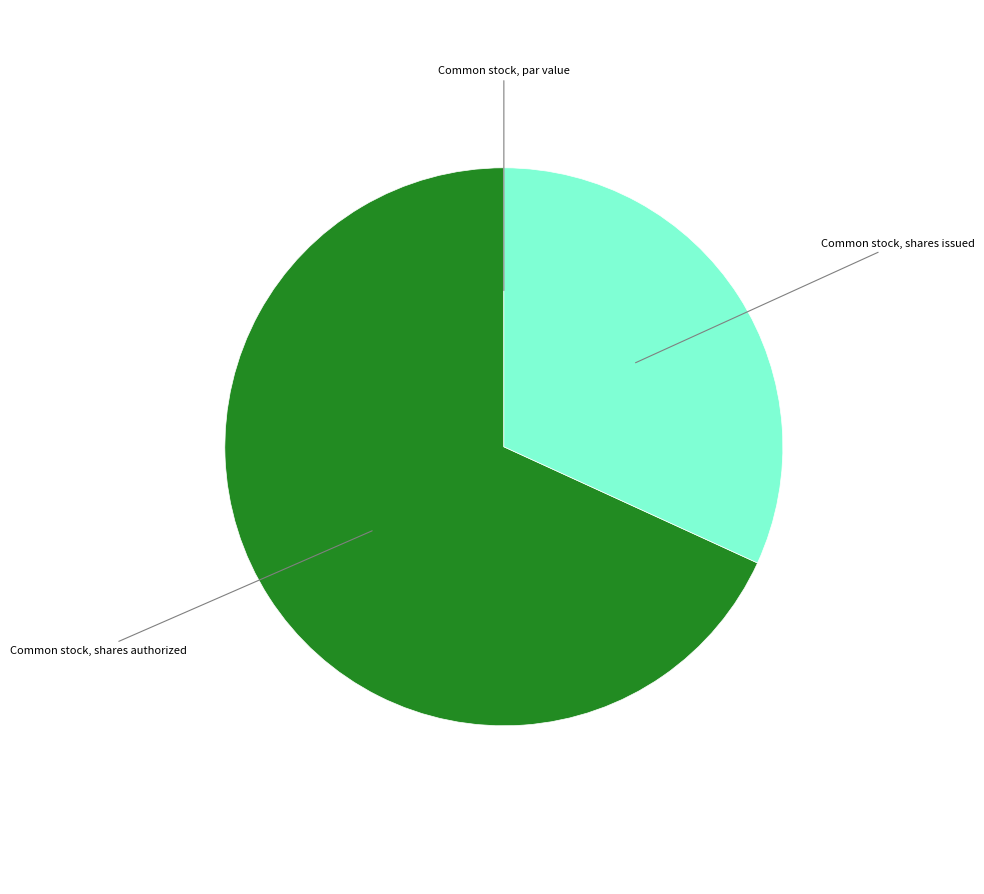

Is there a majority slice in this chart?

Yes